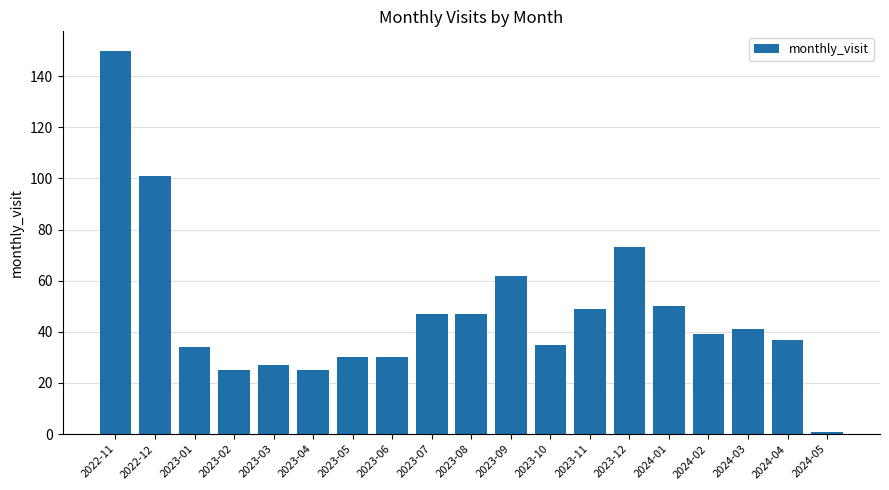

True or false: the data shows 19 at 2023-03.

False